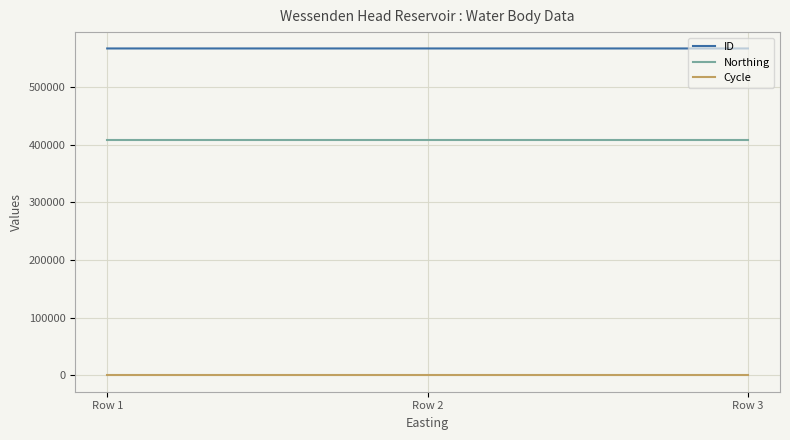

List the series in order of their overall mean, lowest first.

Cycle, Northing, ID